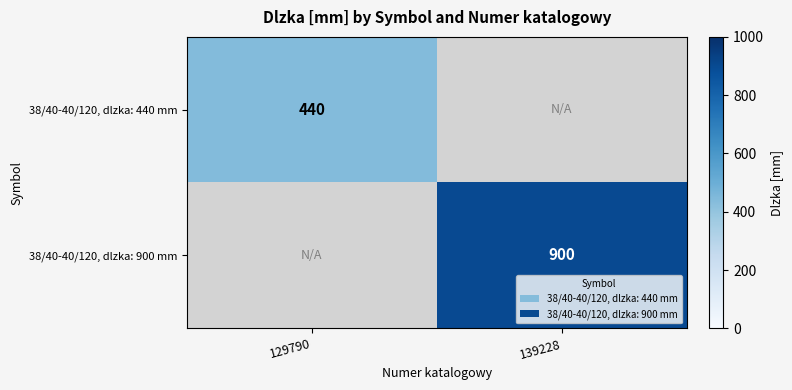

True or false: 38/40-40/120, dlzka: 440 mm has a value of 440 at 129790.

True